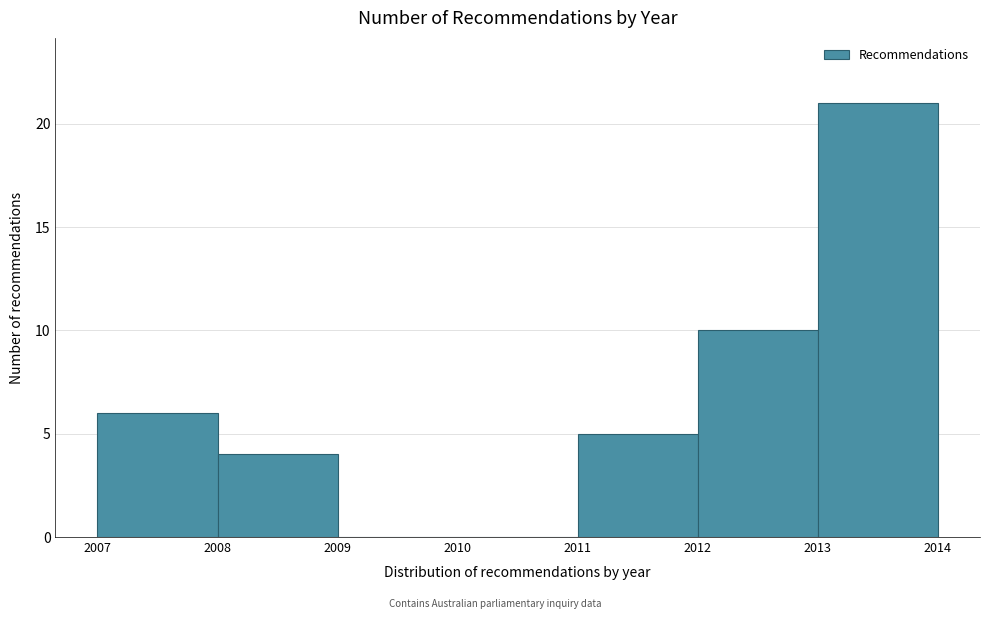

Over which range of the x-axis is the bar tallest?

2013 to 2014